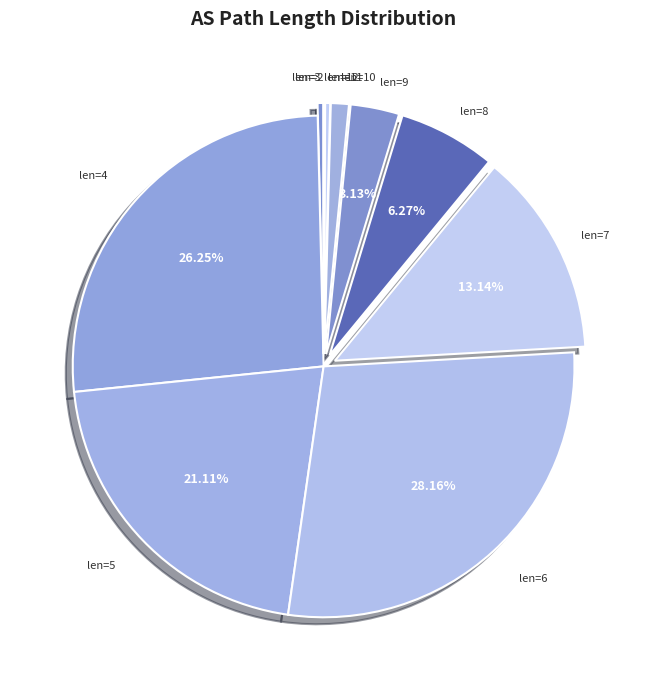

How many slices are in this pie chart?

11